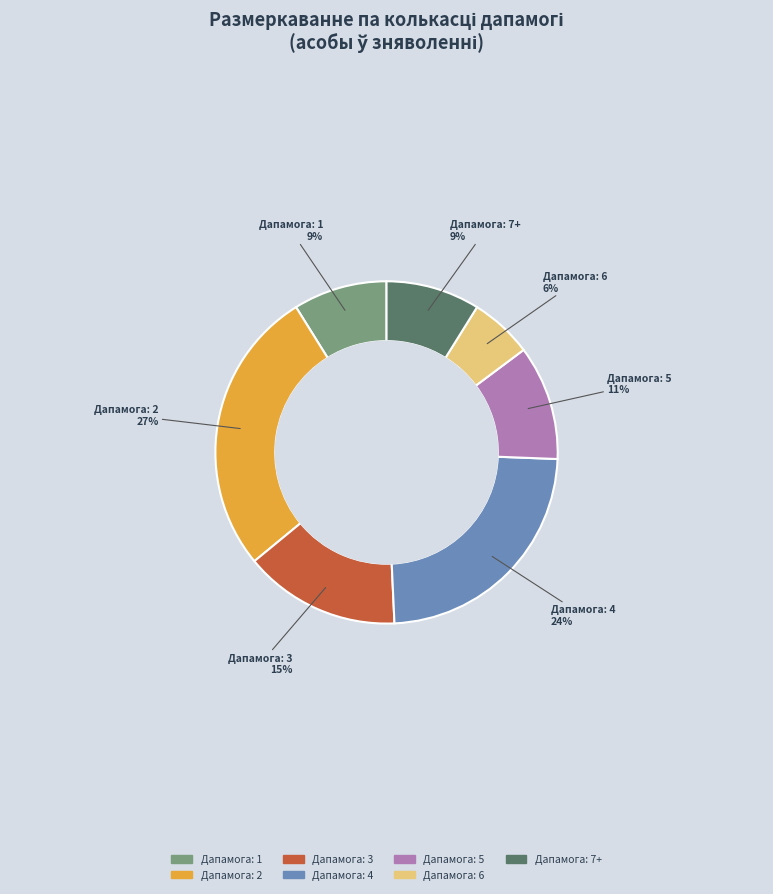

To the nearest percent, what is the difference between the largest and smallest slice percentages?

21%